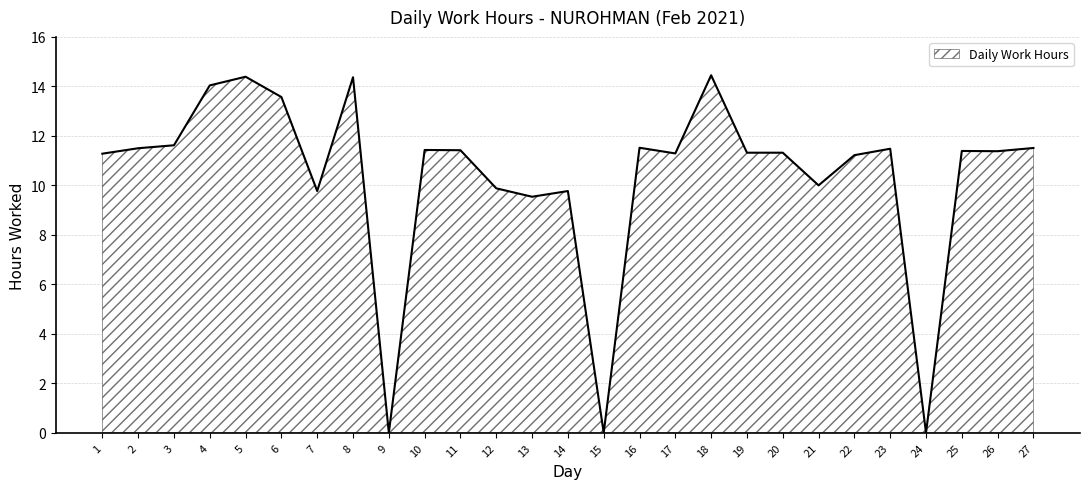

True or false: the data shows 11.5 at 16.

True